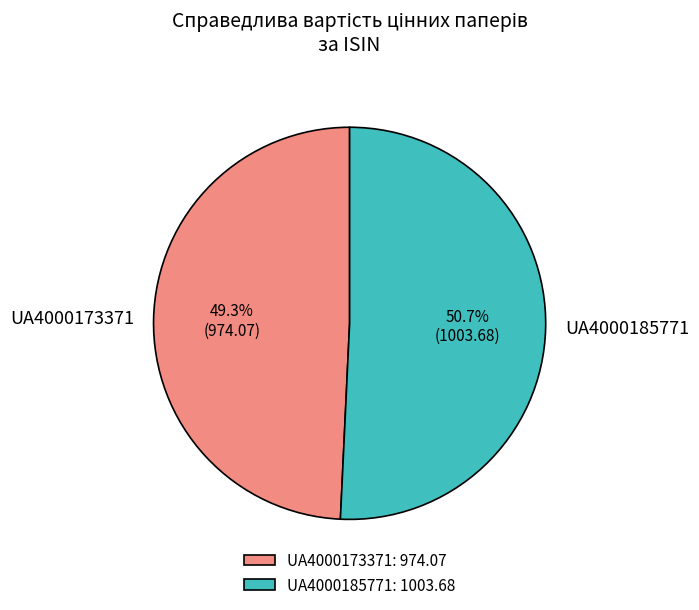

Which slice is the smallest?

UA4000173371